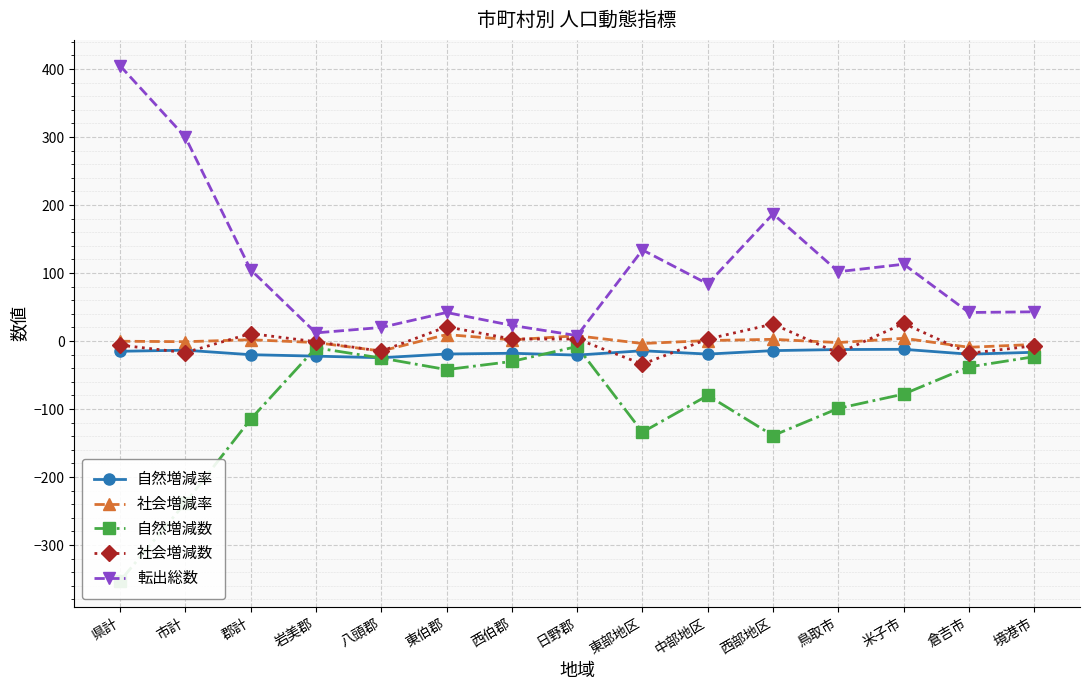

Does the chart display data point markers on the line(s)?

Yes